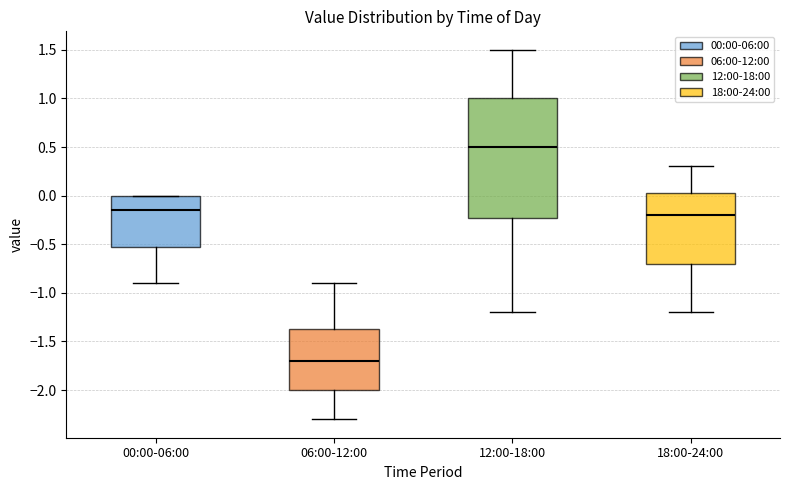

Where is the lower edge of the box for 18:00-24:00 on the y-axis? The values are not printed on the chart, so give them approximately, as read against the axis.

-0.70